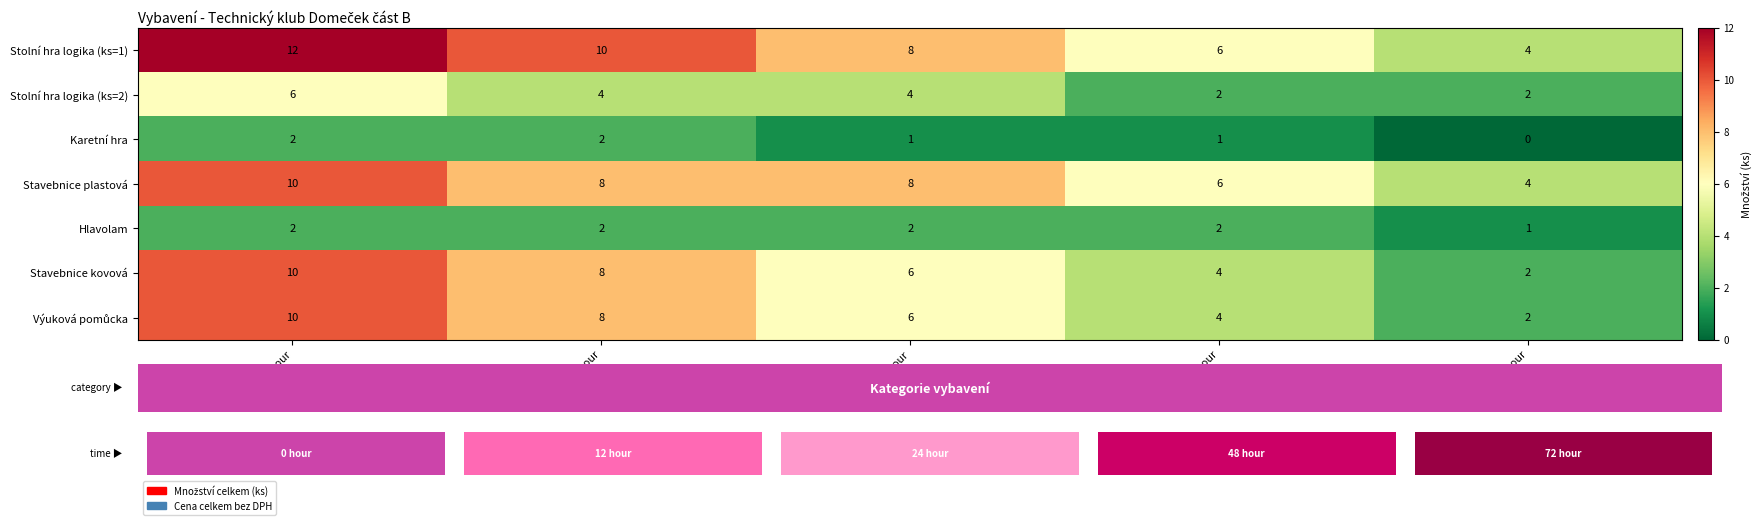

What is the average value of the Stolní hra logika (ks=1) series?

8